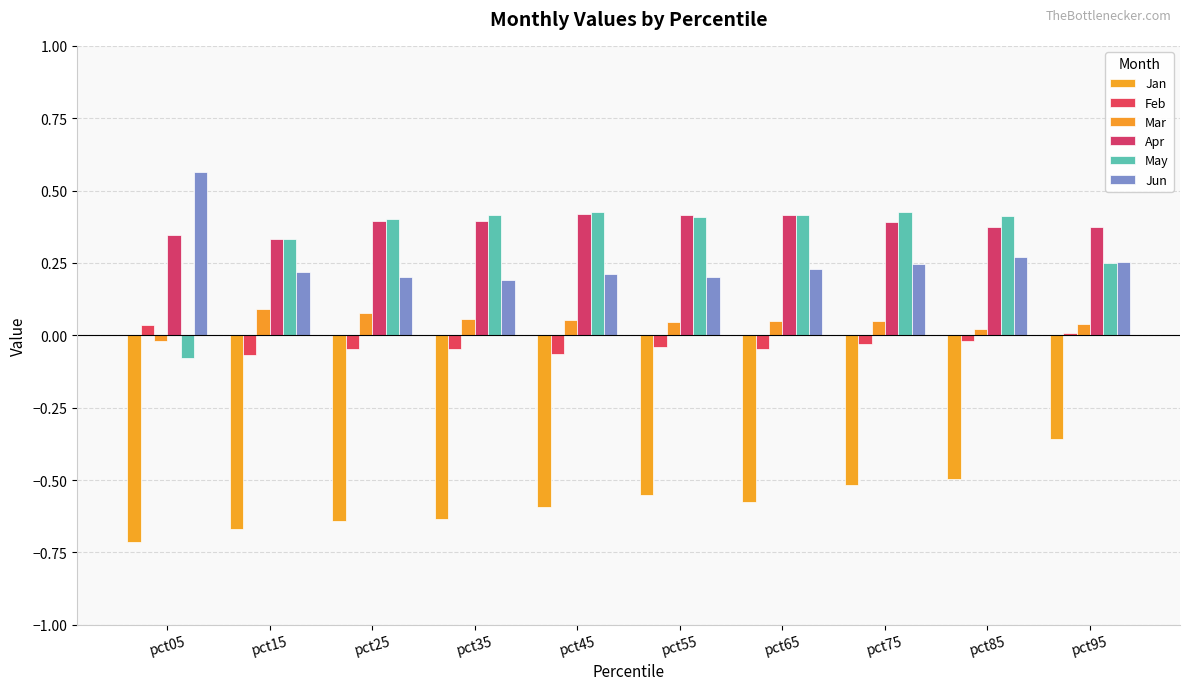

What is the greatest value displayed?

0.6